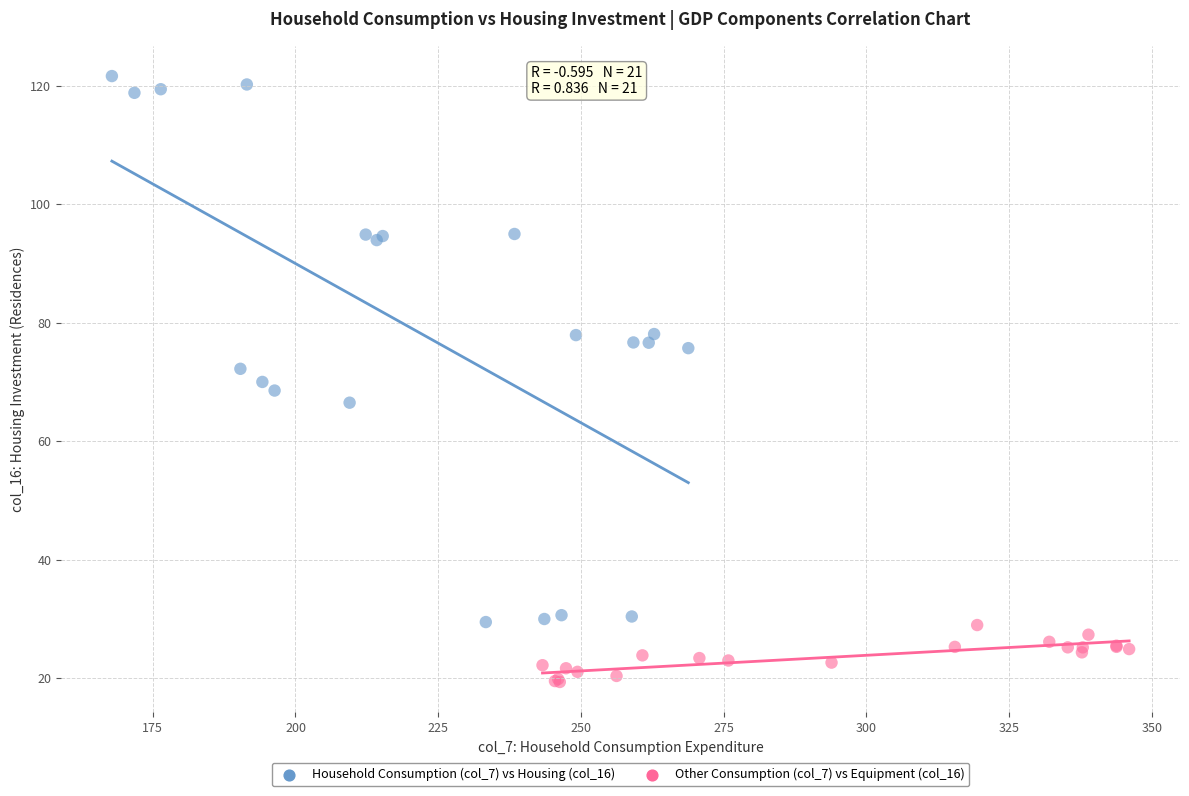

Which series reaches the maximum Y coordinate?

Household Consumption (col_7) vs Housing (col_16)